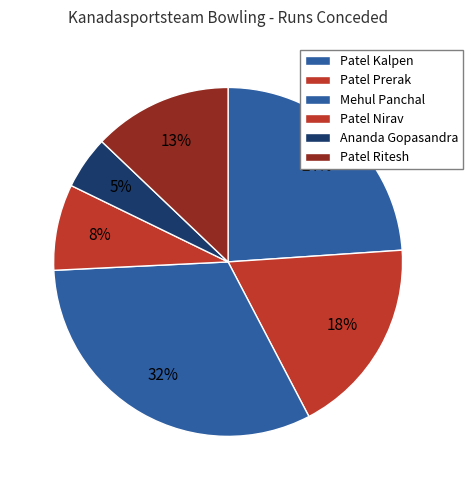

True or false: Patel Nirav accounts for 8% of the total.

True